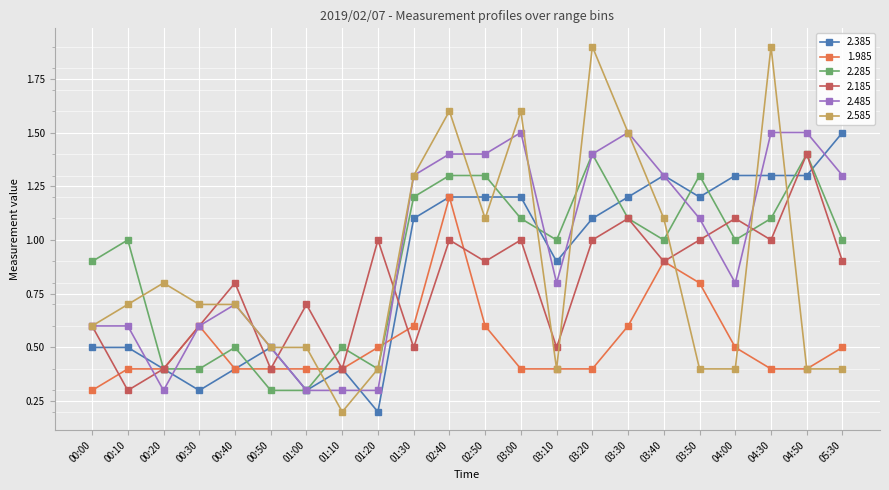

Is it true that 1.985 equals 0.6 at 00:50?

False